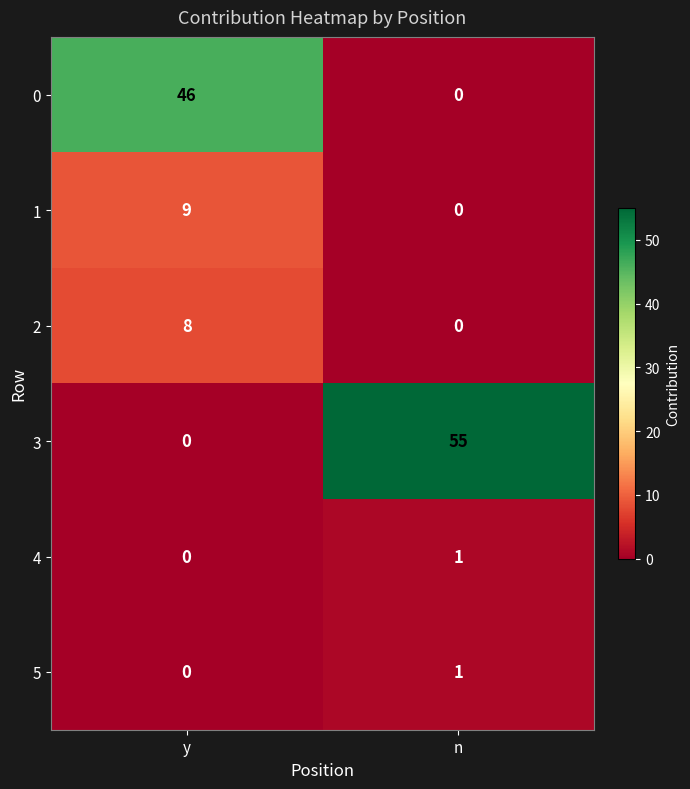

Reading left to right, transcribe all the data shown in this chart.

0: 46	0
1: 9	0
2: 8	0
3: 0	55
4: 0	1
5: 0	1